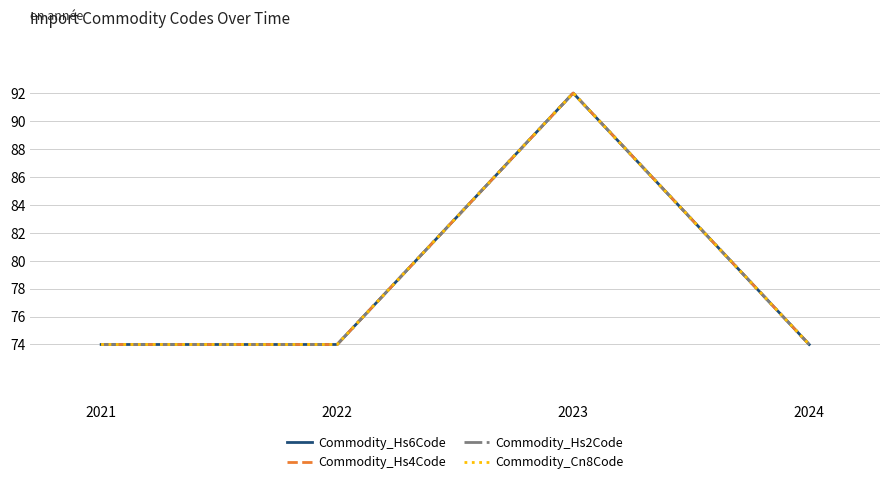

How many lines are shown in the chart?

4